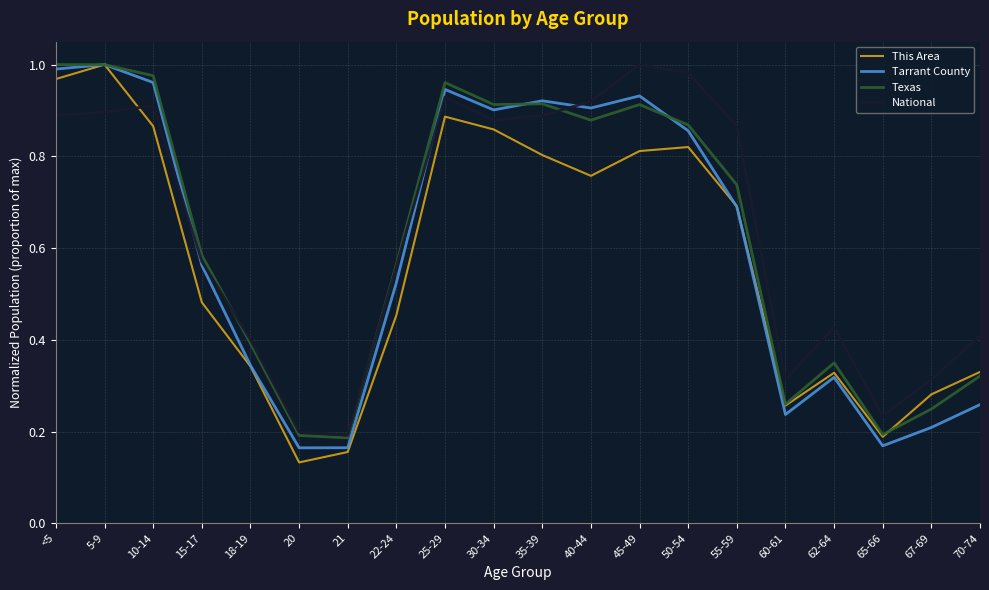

How many times do Tarrant County and National cross each other?

3